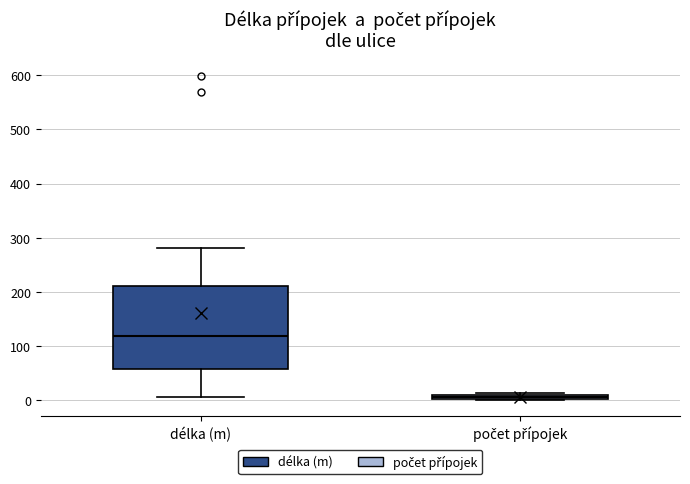

Which box is the tallest, from its lower edge to its upper edge?

délka (m)